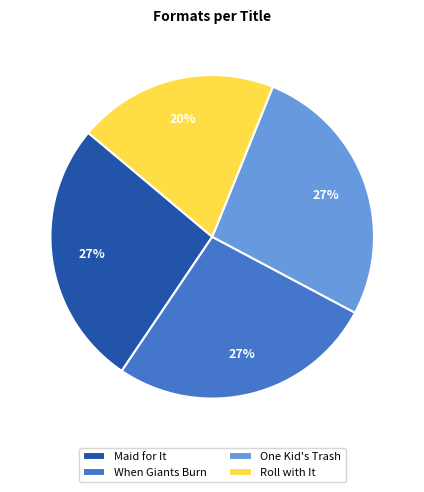

To the nearest percent, what percentage of the pie is When Giants Burn?

27%